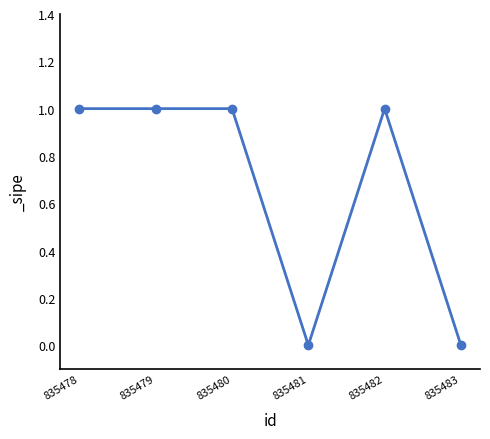

The value at 835480 is 1. True or false?

True